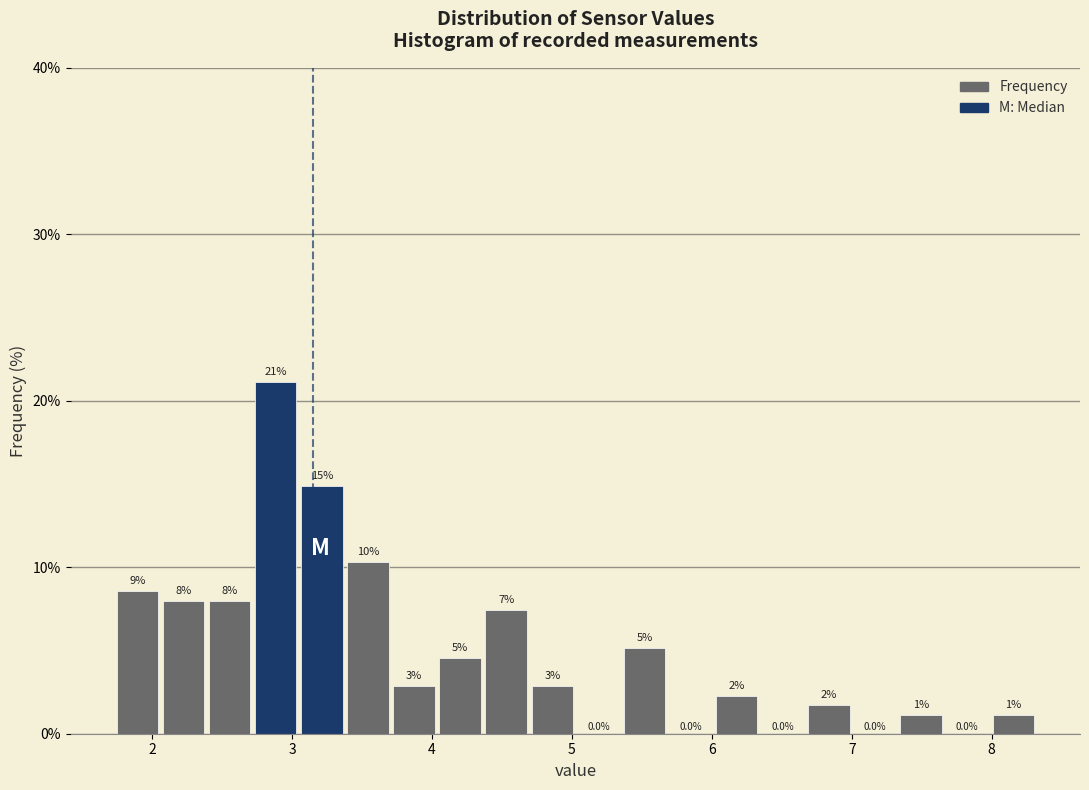

Read against the x-axis, roughly where is the centre of the tallest bar?

2.9